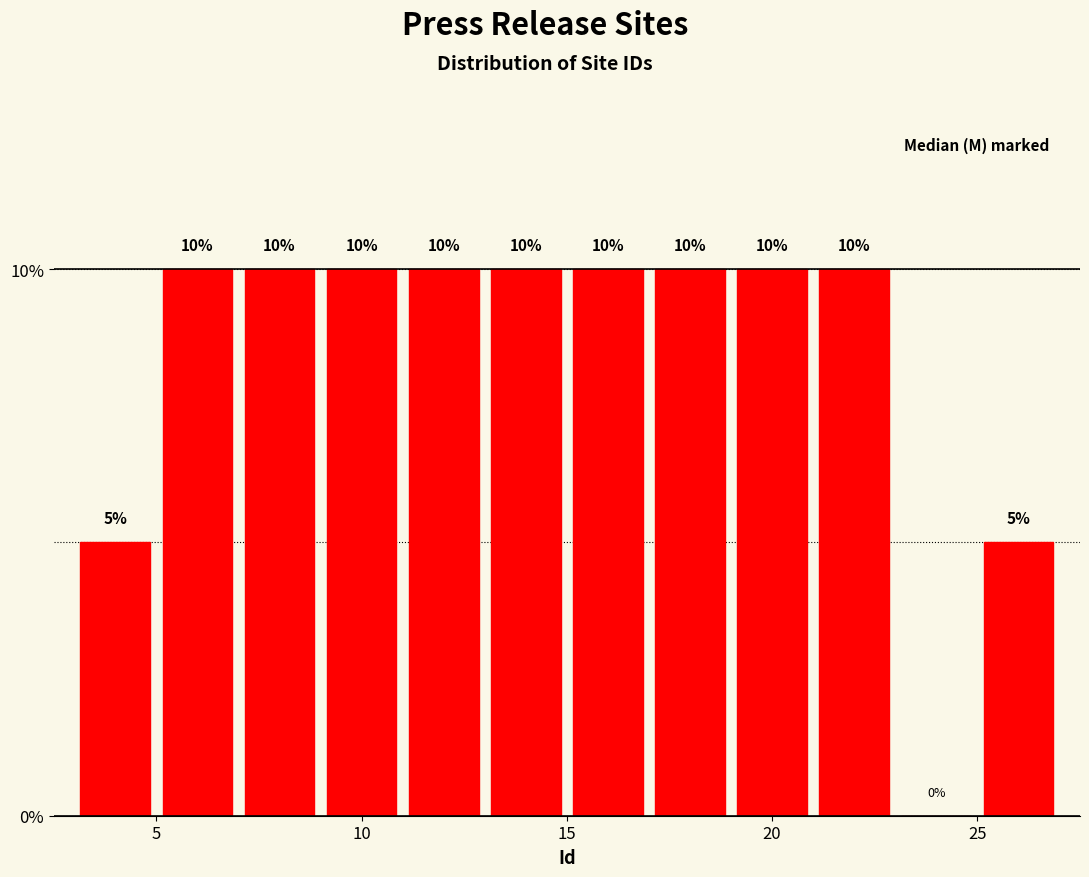

What is the height of the bar covering 21 to 23 on the x-axis?

10